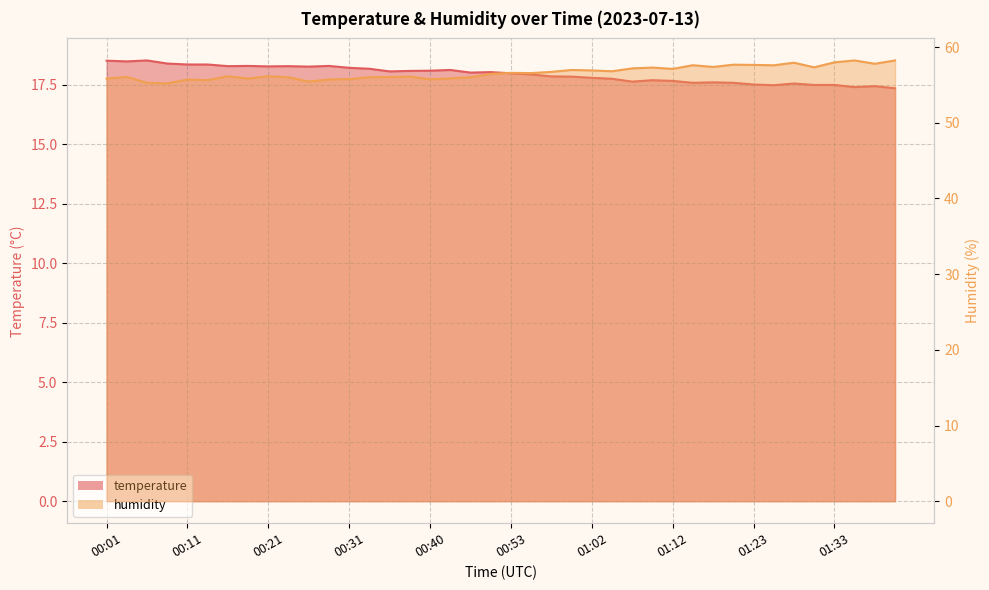

True or false: humidity has a value of 12.1 at 01:18.

False